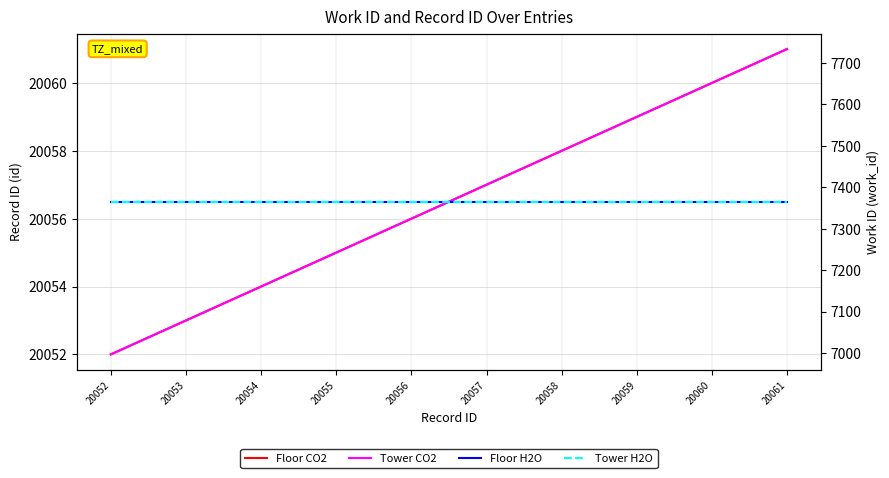

What is the spread (max minus min) of values at 20060?

12695